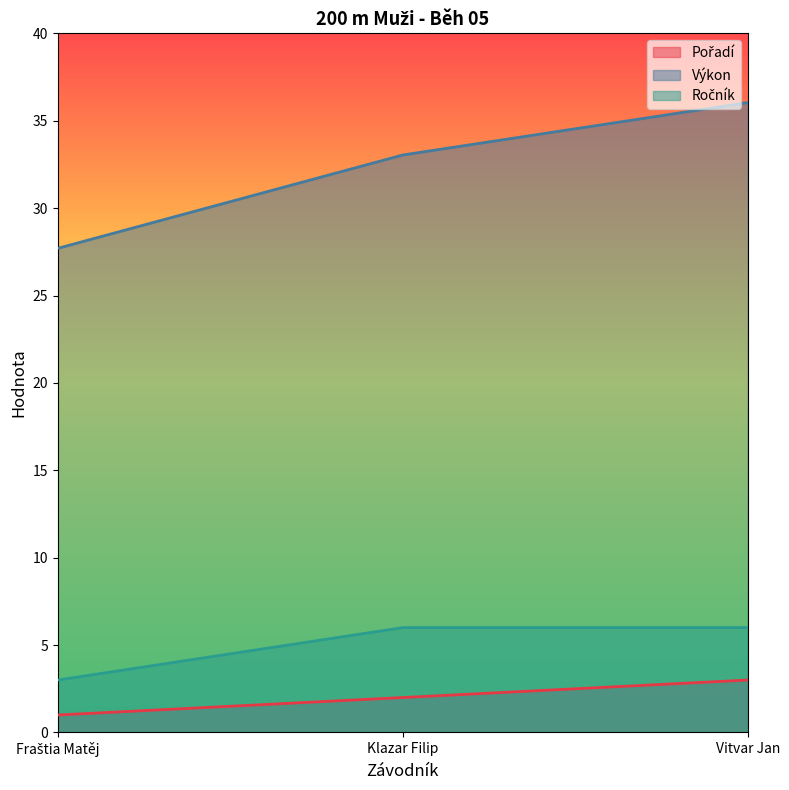

Between Fraštia Matěj and Vitvar Jan, which is larger?

Vitvar Jan